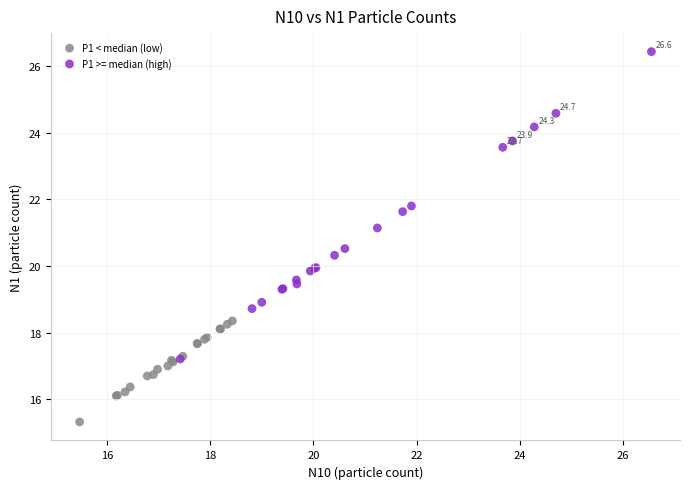

Which series reaches the maximum Y coordinate?

P1 >= median (high)